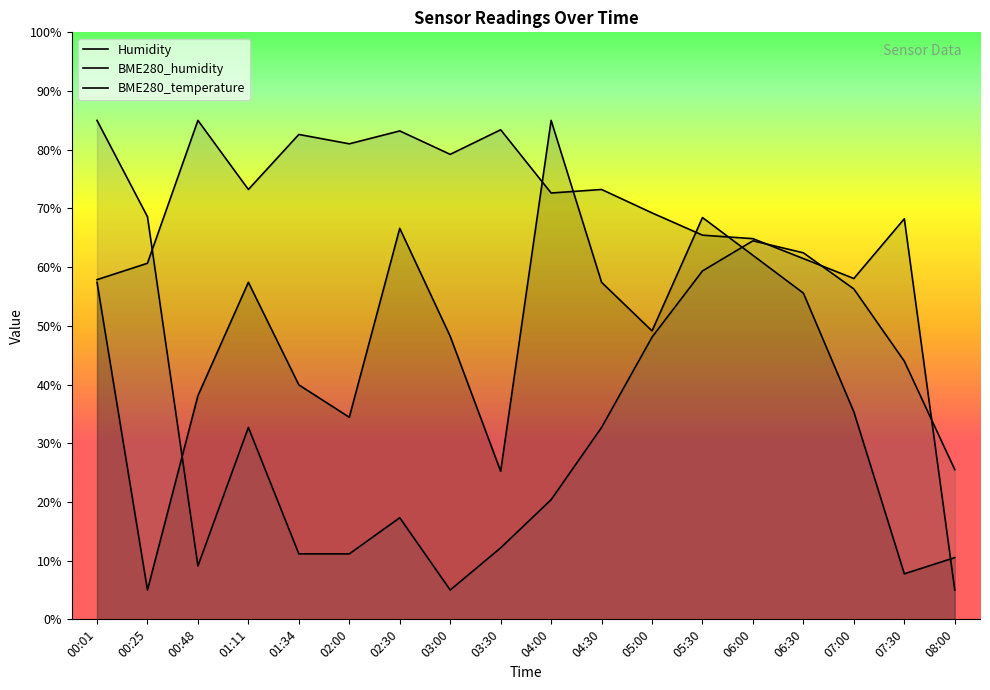

How many lines are shown in the chart?

3